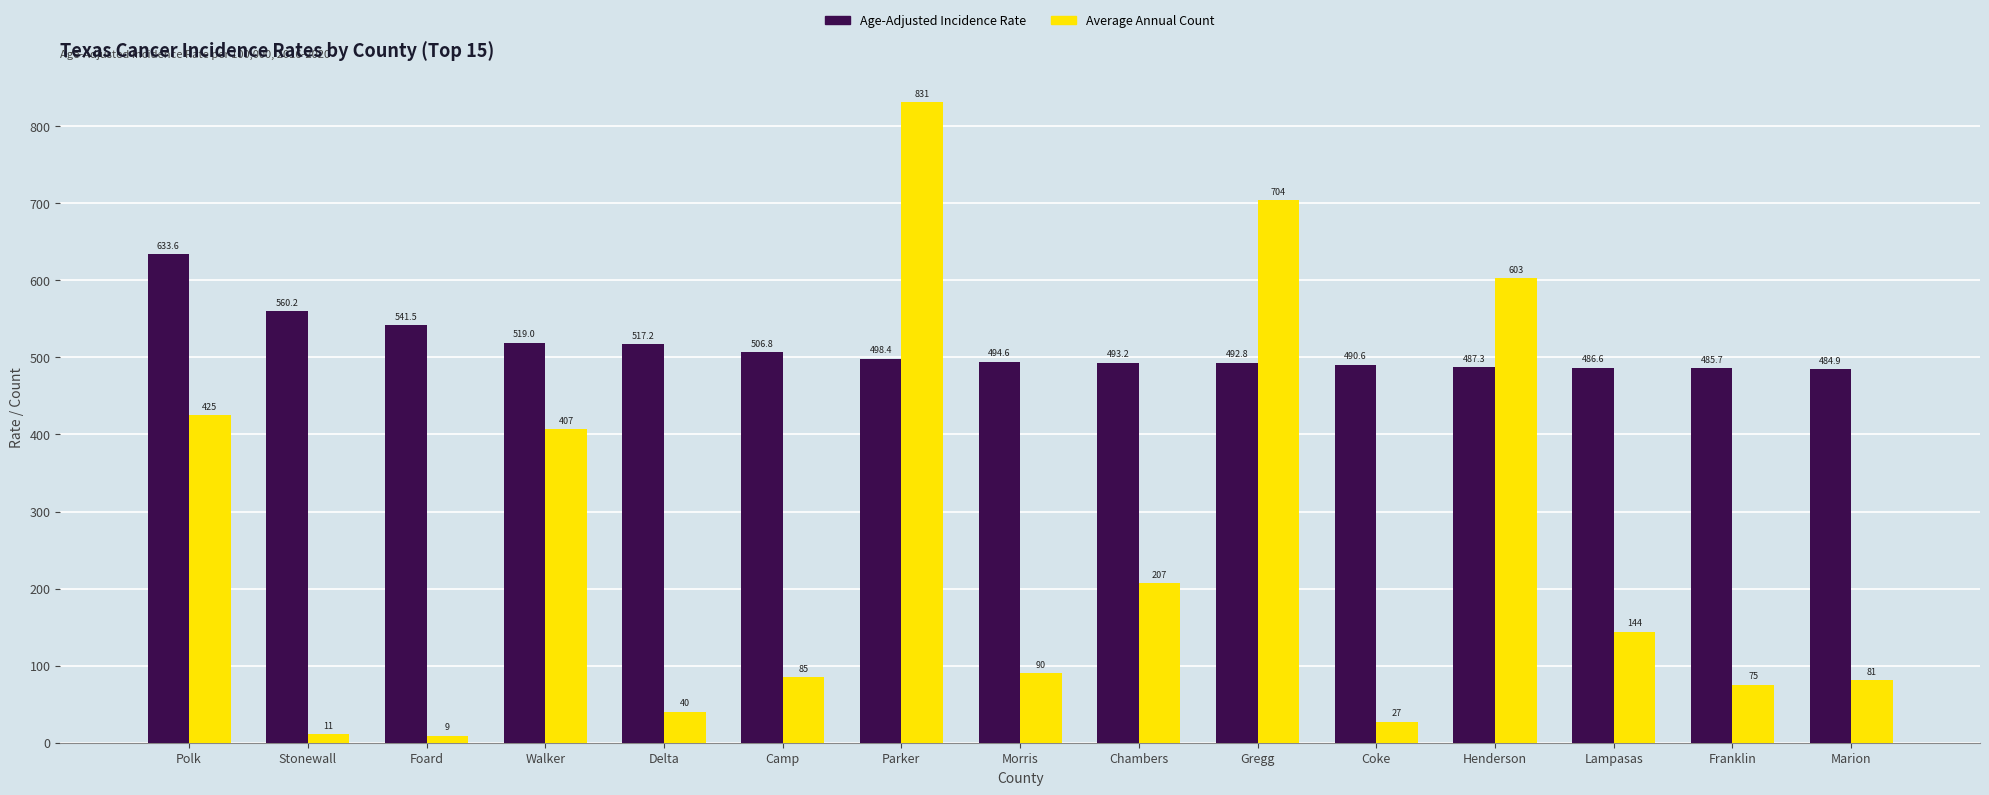

What is the spread (max minus min) of values at Foard?

532.5